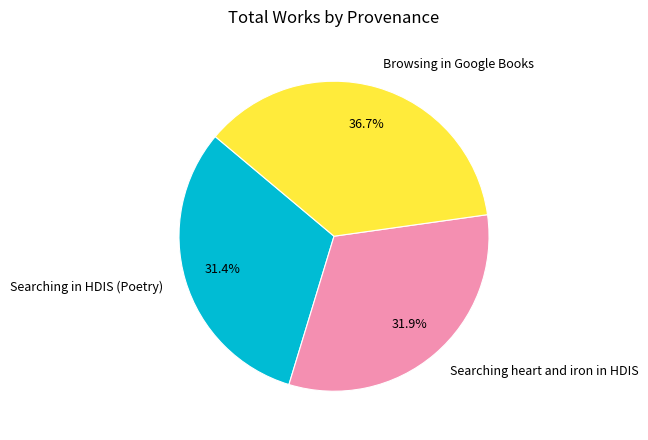

How many segments does this pie chart have?

3